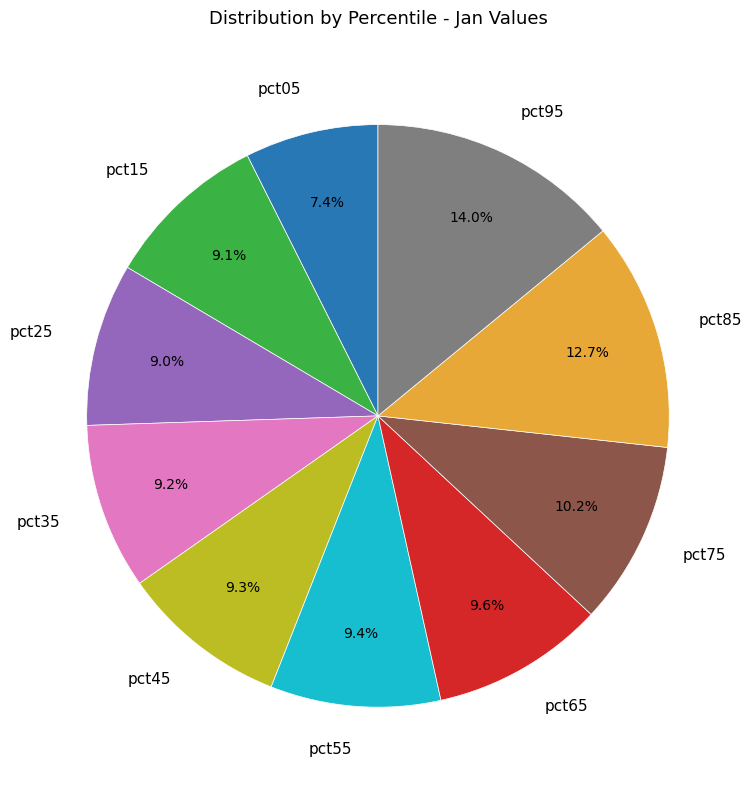

Does any single category account for the majority?

No